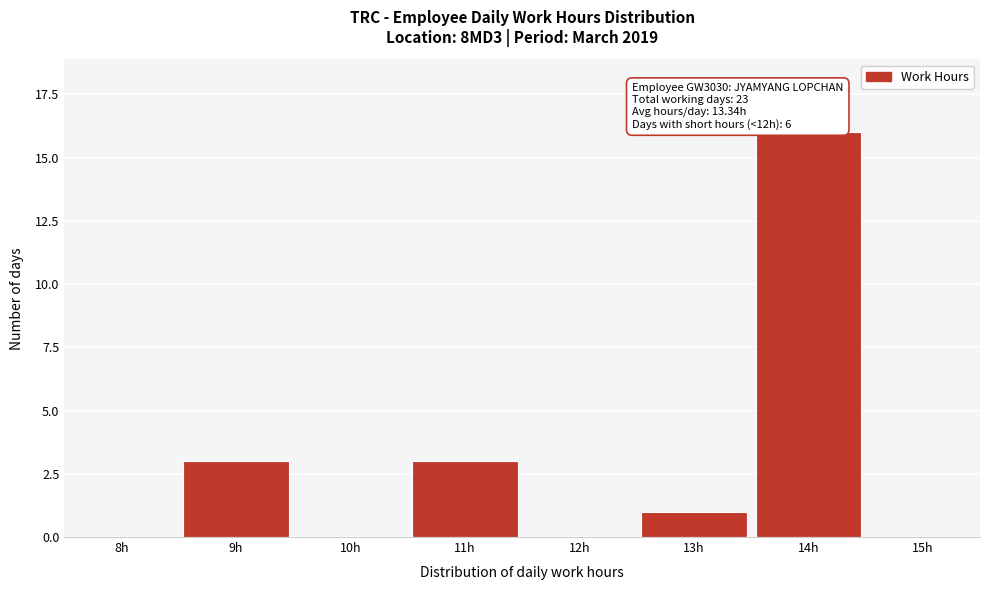

Reading left to right, list all the values displayed in this chart.

8h=0	9h=3	10h=0	11h=3	12h=0	13h=1	14h=16	15h=0